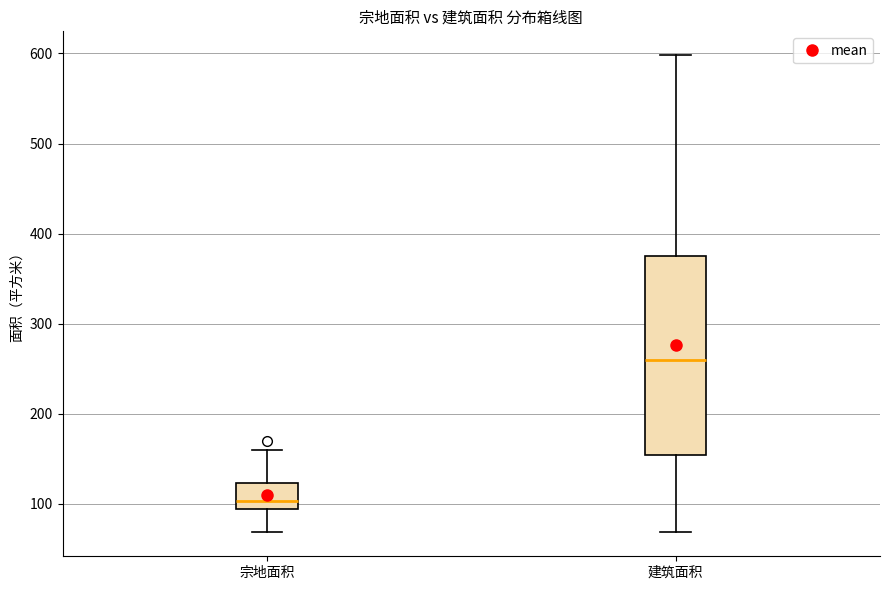

Where does the median line of the box for 建筑面积 sit on the y-axis? The values are not printed on the chart, so give them approximately, as read against the axis.

260